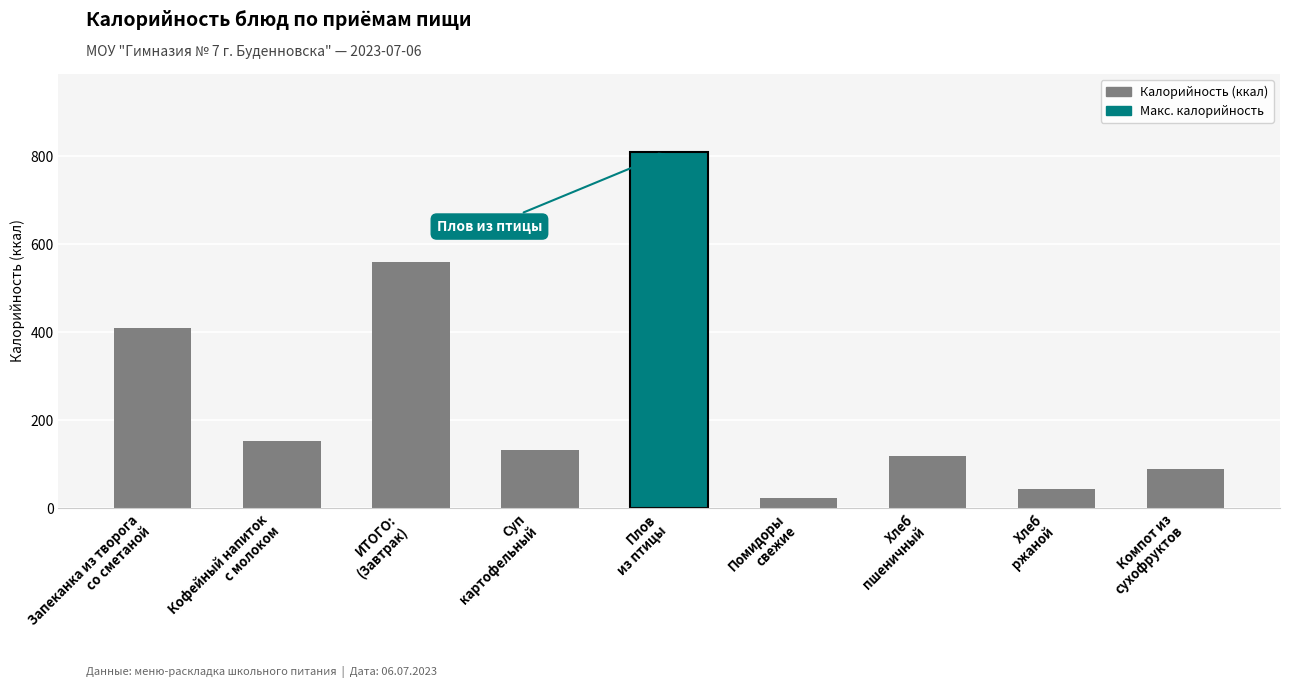

True or false: the data shows 54.8 at Суп
картофельный.

False